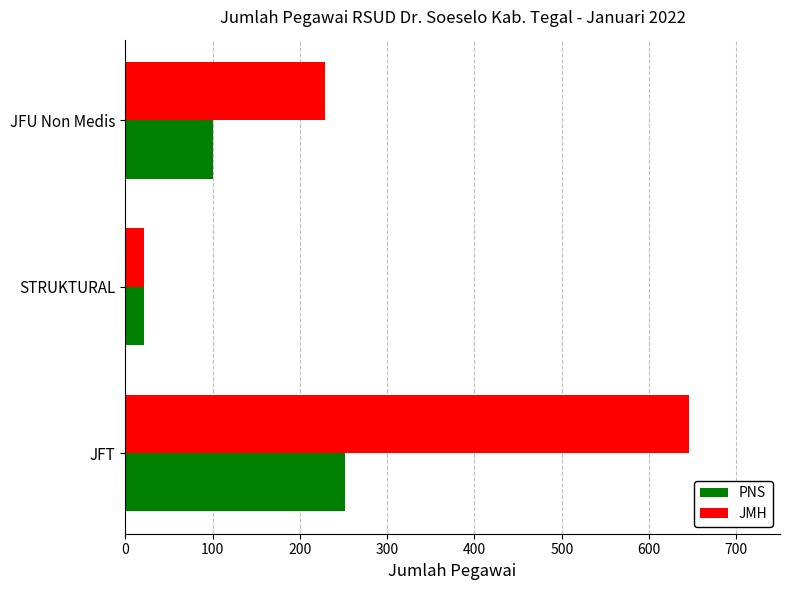

What is the difference between the maximum and minimum values in the PNS series?

230